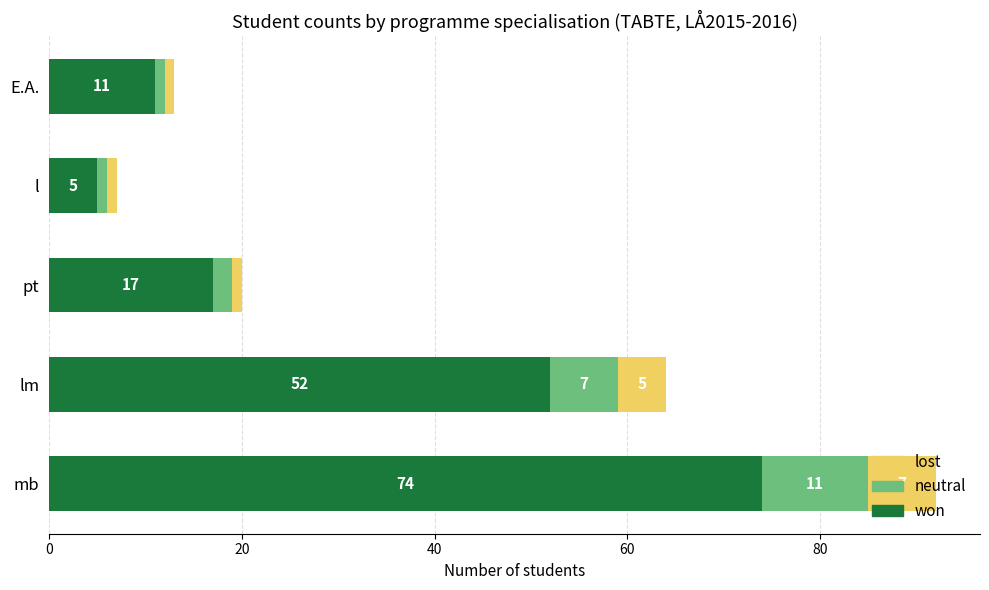

What is the sum of the won values at lm and l?

57